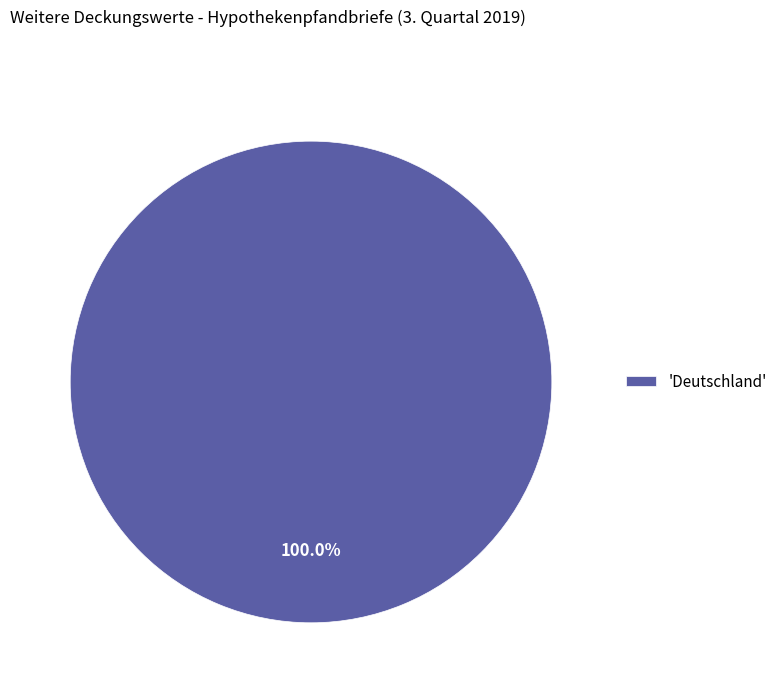

Which category accounts for the majority?

'Deutschland'